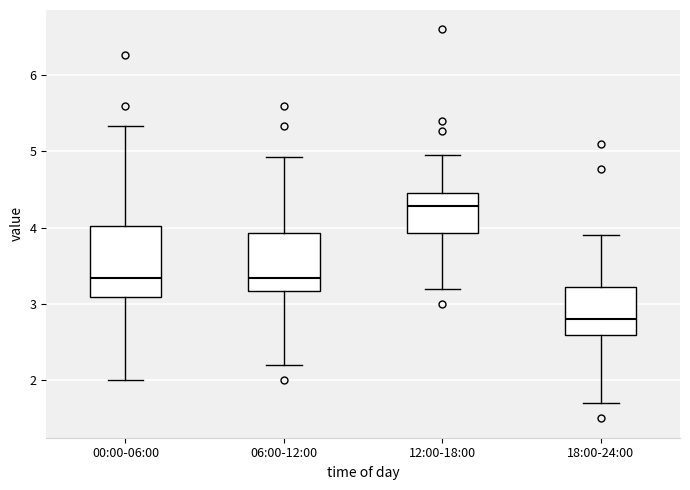

Where does the upper whisker of the box for 18:00-24:00 end on the y-axis? The values are not printed on the chart, so give them approximately, as read against the axis.

3.9